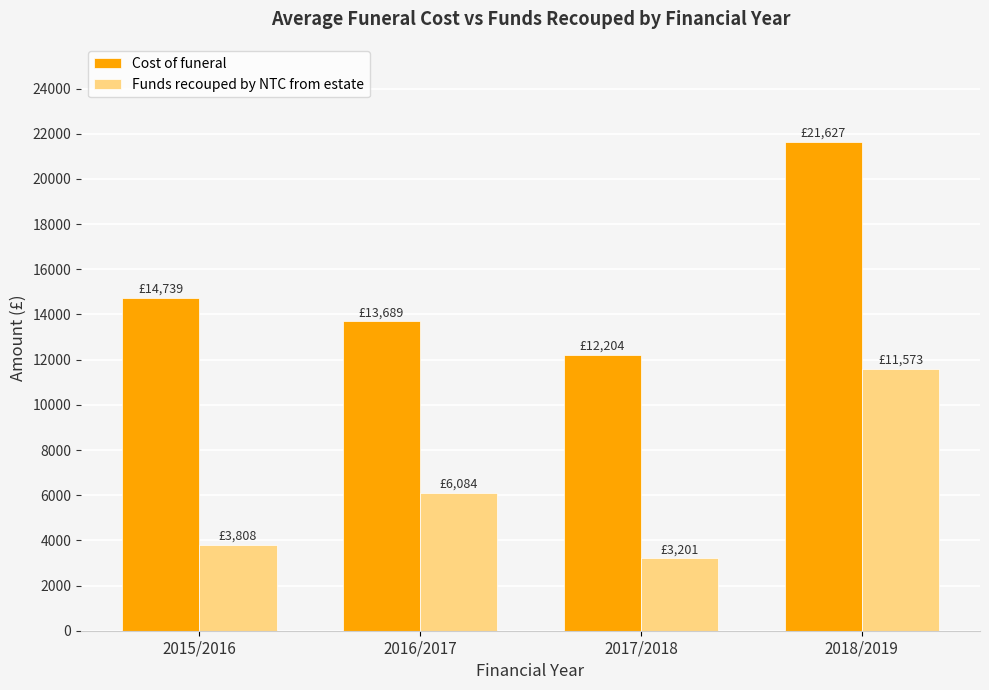

At 2016/2017, list the series in order from largest to smallest.

Cost of funeral, Funds recouped by NTC from estate